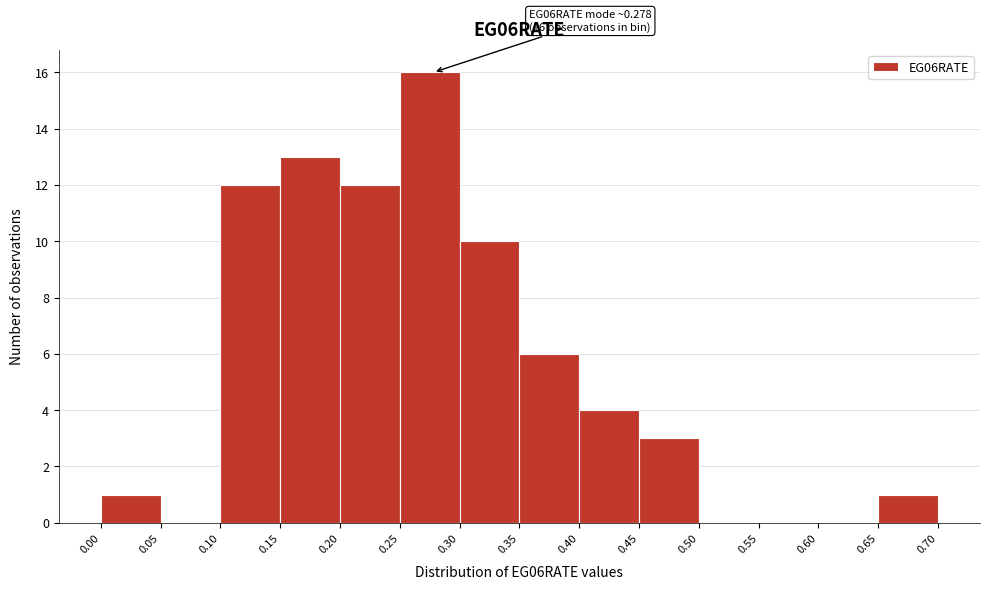

Which range on the x-axis has the tallest bar?

0.25 to 0.30